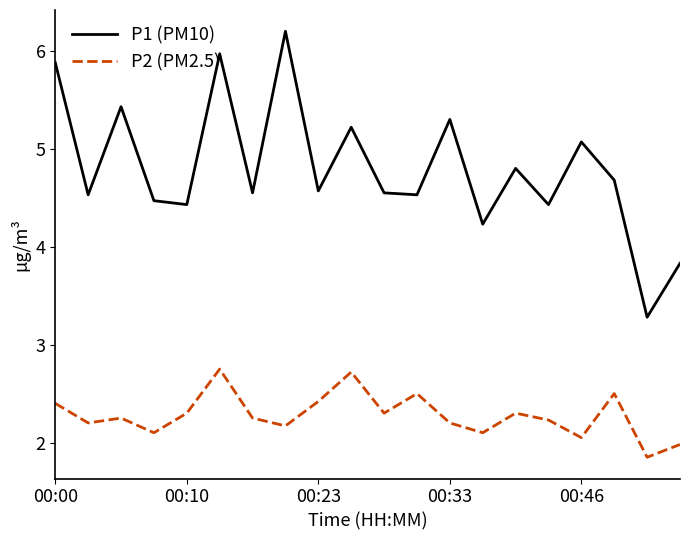

What is the greatest value displayed?

6.2